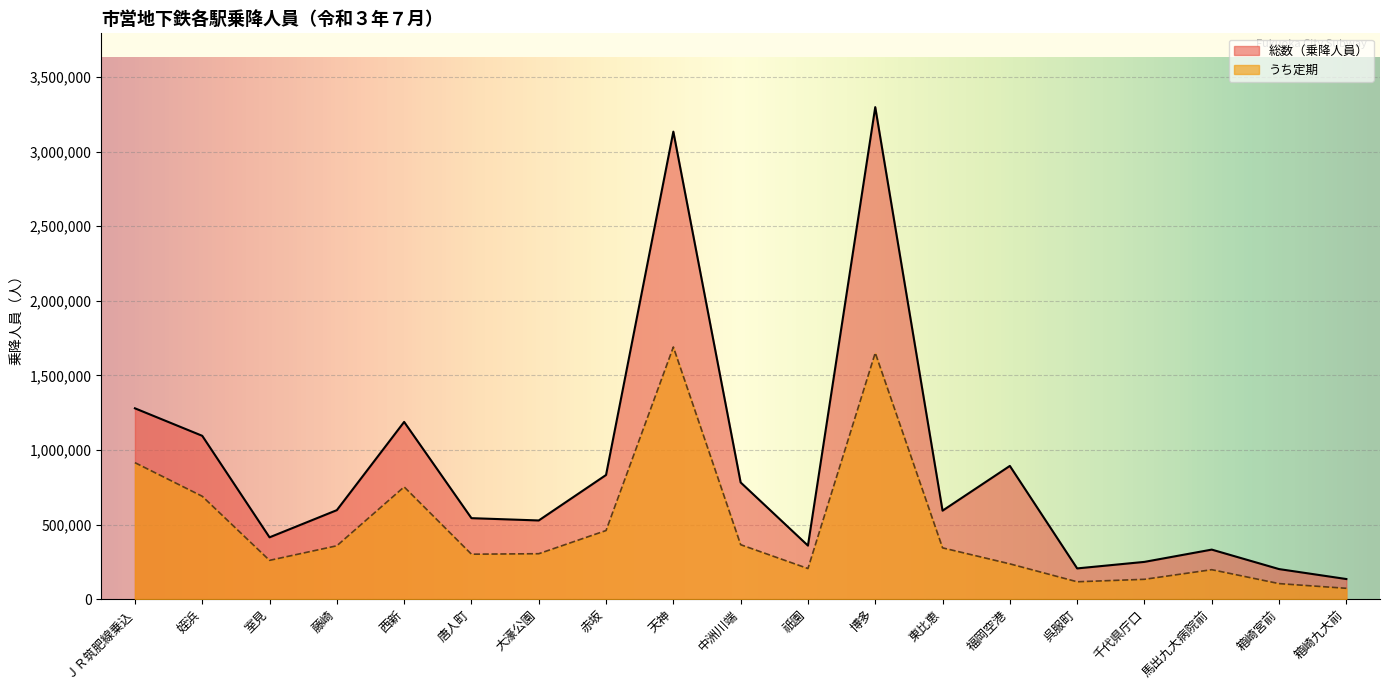

Count the number of data series in this chart.

2